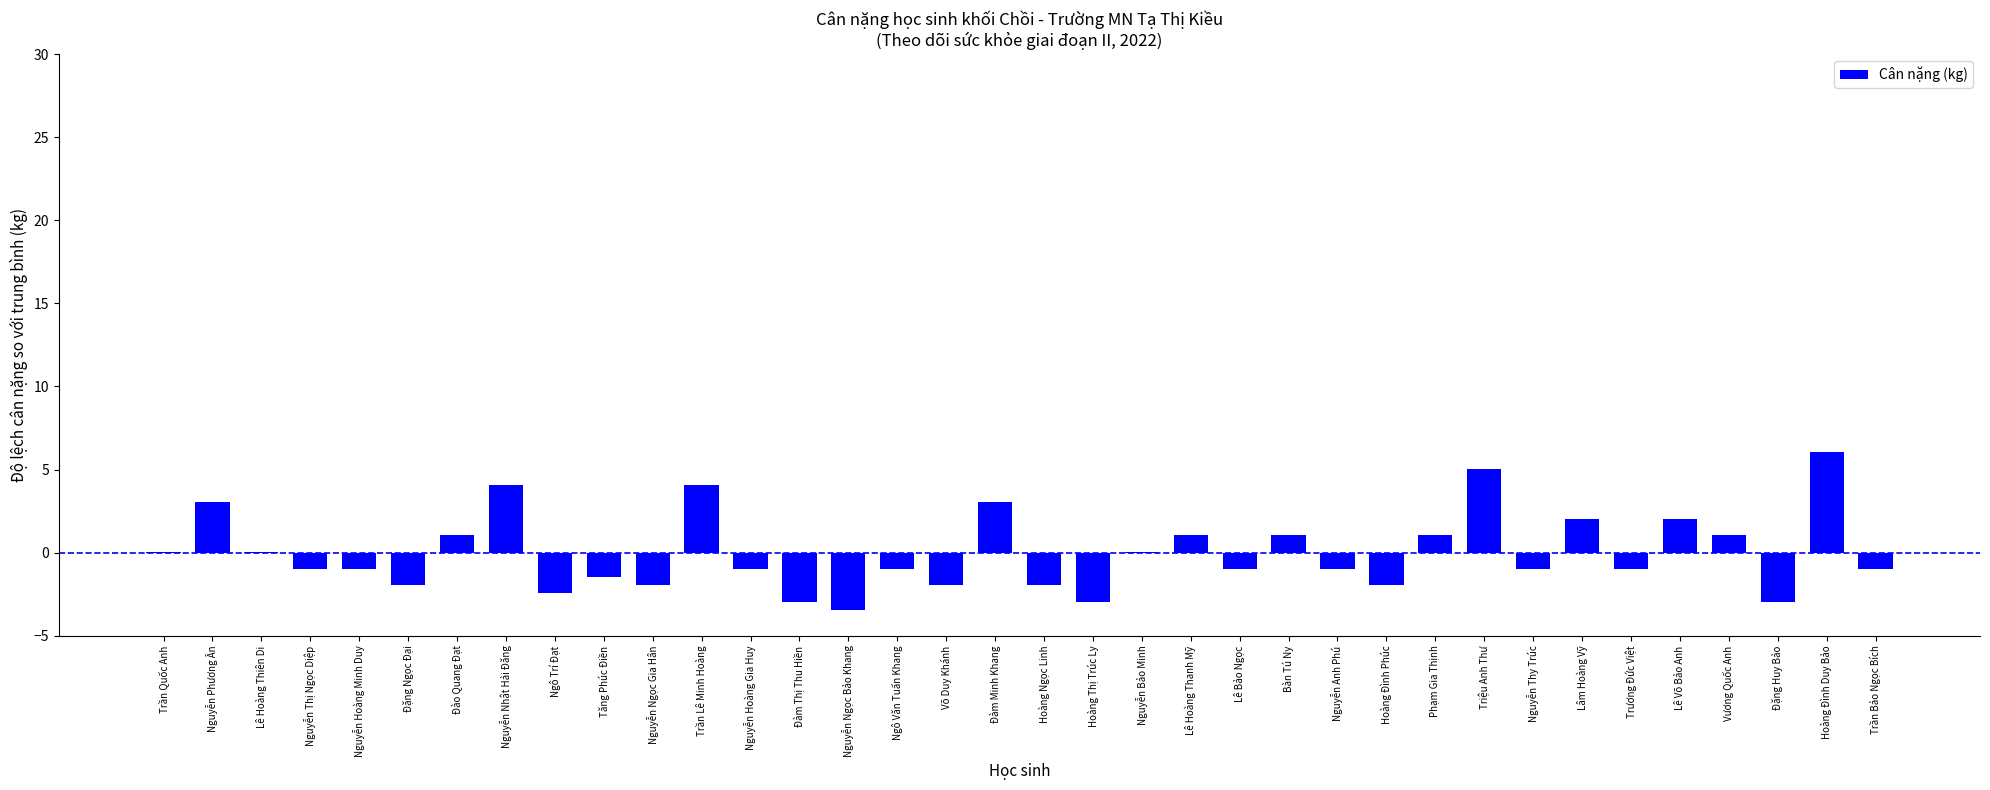

Between Lê Hoàng Thiên Di and Bàn Tú Ny, which is larger?

Bàn Tú Ny